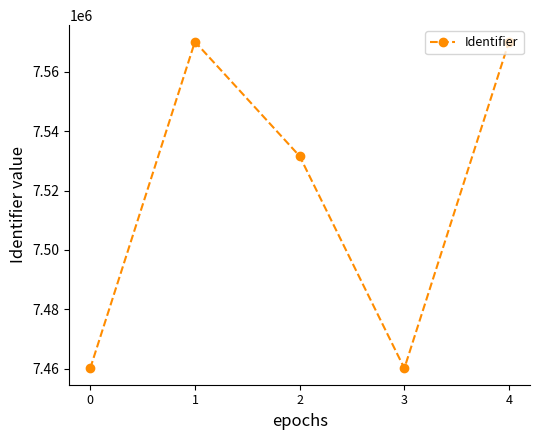

What is the average value?

7518416